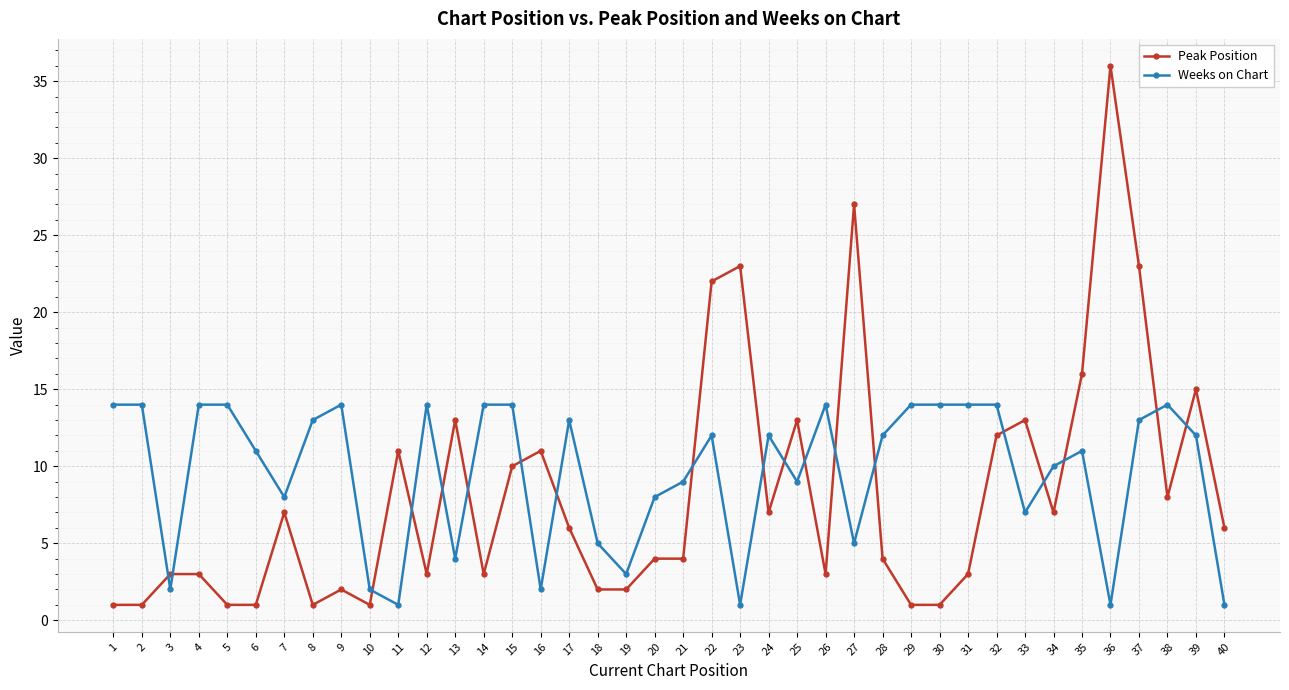

Reading left to right, transcribe all the data shown in this chart.

Peak Position: 1	1	3	3	1	1	7	1	2	1	11	3	13	3	10	11	6	2	2	4	4	22	23	7	13	3	27	4	1	1	3	12	13	7	16	36	23	8	15	6
Weeks on Chart: 14	14	2	14	14	11	8	13	14	2	1	14	4	14	14	2	13	5	3	8	9	12	1	12	9	14	5	12	14	14	14	14	7	10	11	1	13	14	12	1